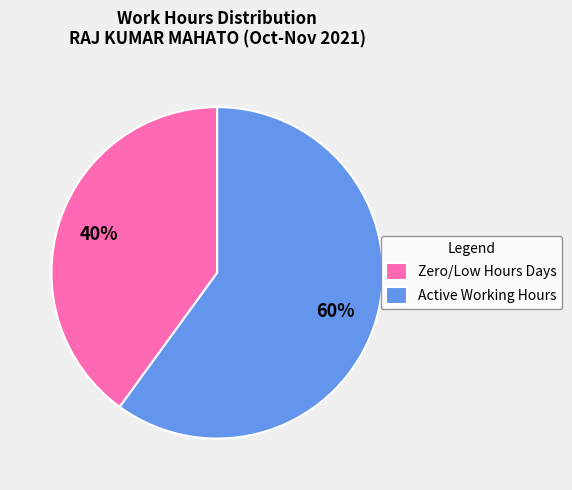

To the nearest percent, what is the average slice percentage?

50%